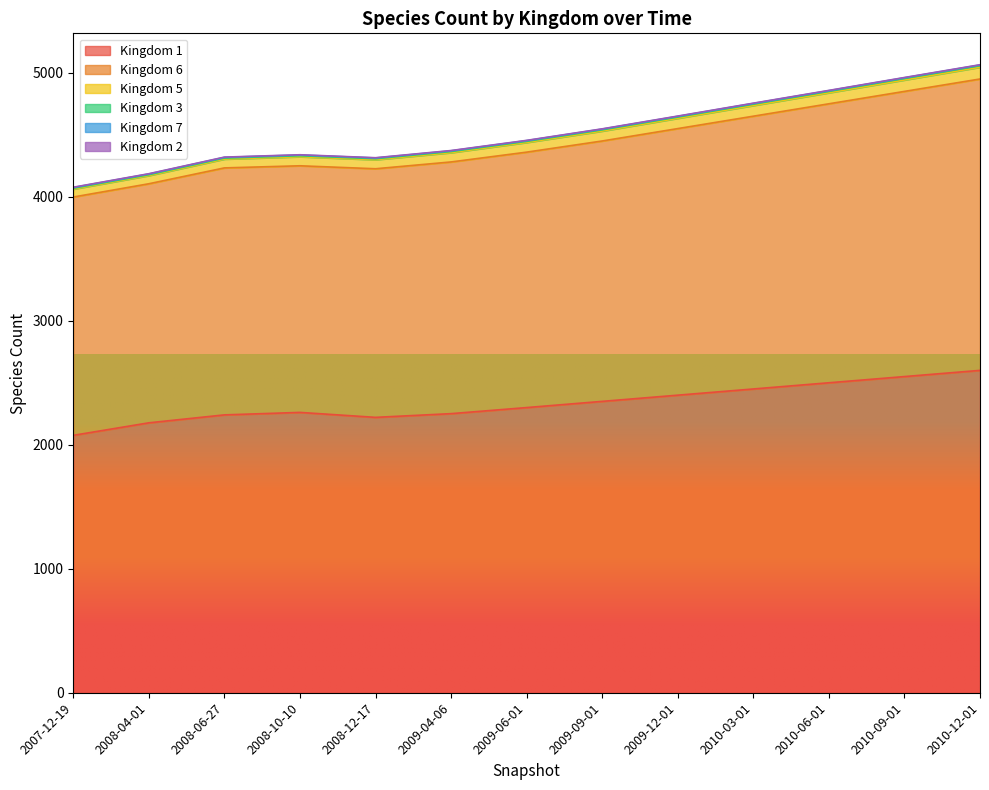

The value of Kingdom 1 at 2008-10-10 is 2261. True or false?

True